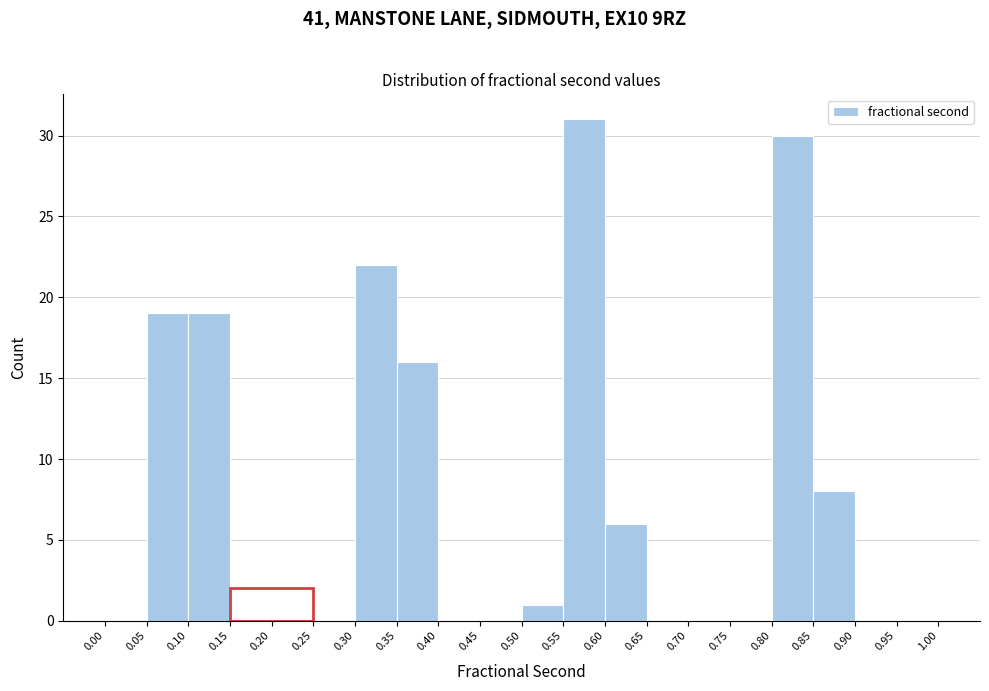

Over which range of the x-axis is the bar tallest?

0.55 to 0.60